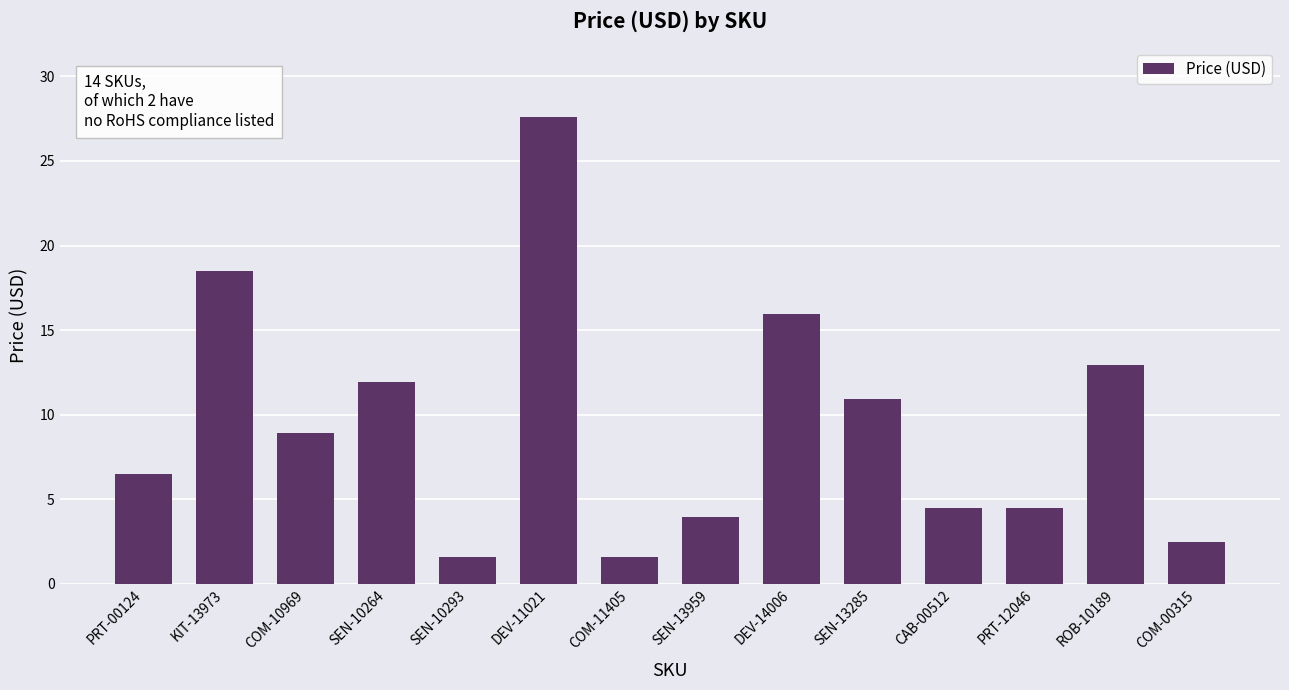

Between DEV-14006 and COM-10969, which is larger?

DEV-14006